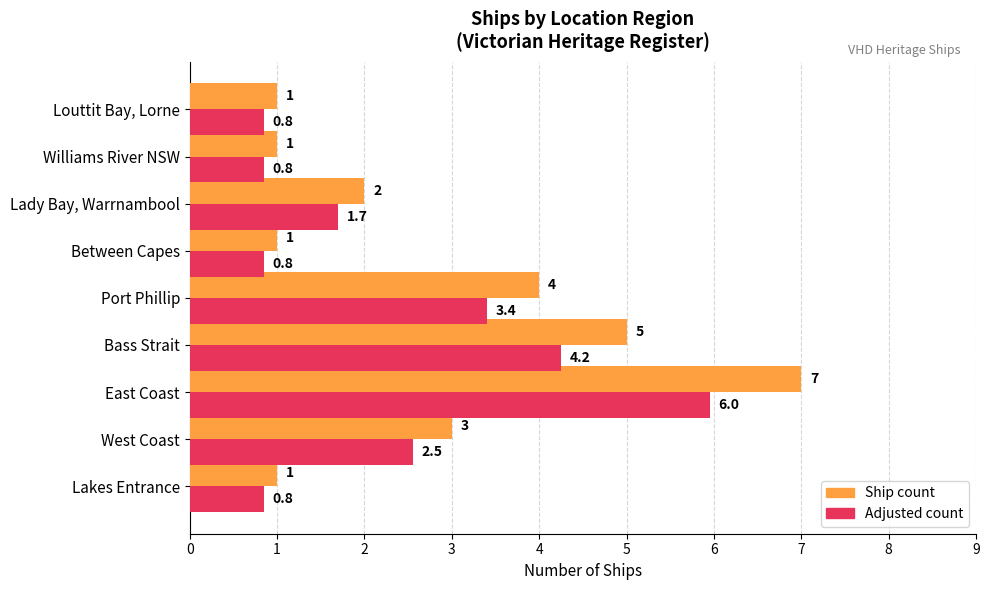

The Adjusted count series shows 0.8 at Louttit Bay, Lorne. True or false?

True